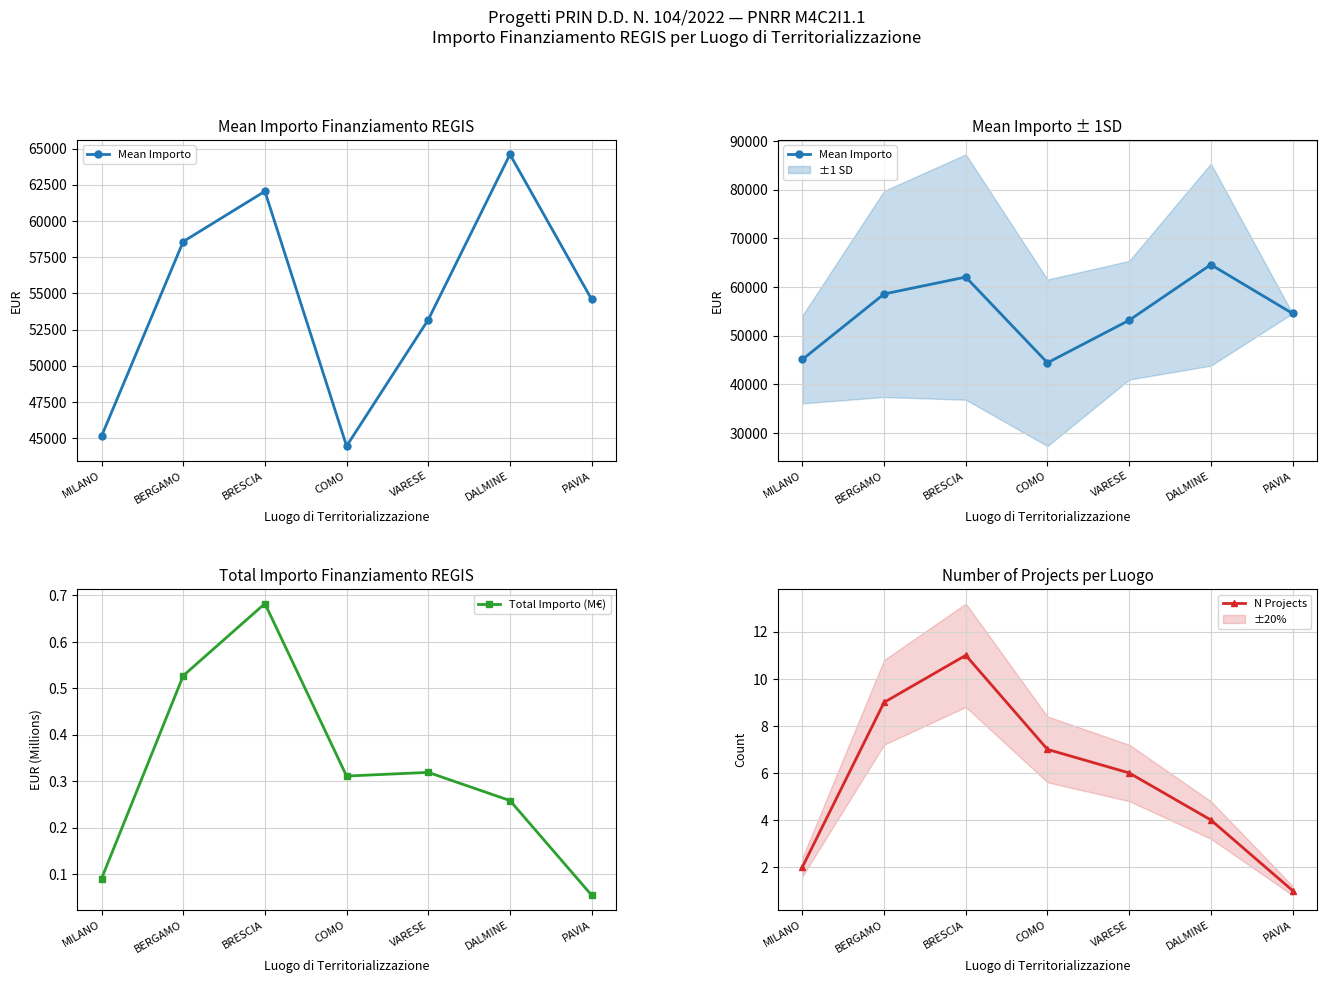

How many distinct data groups are displayed?

3